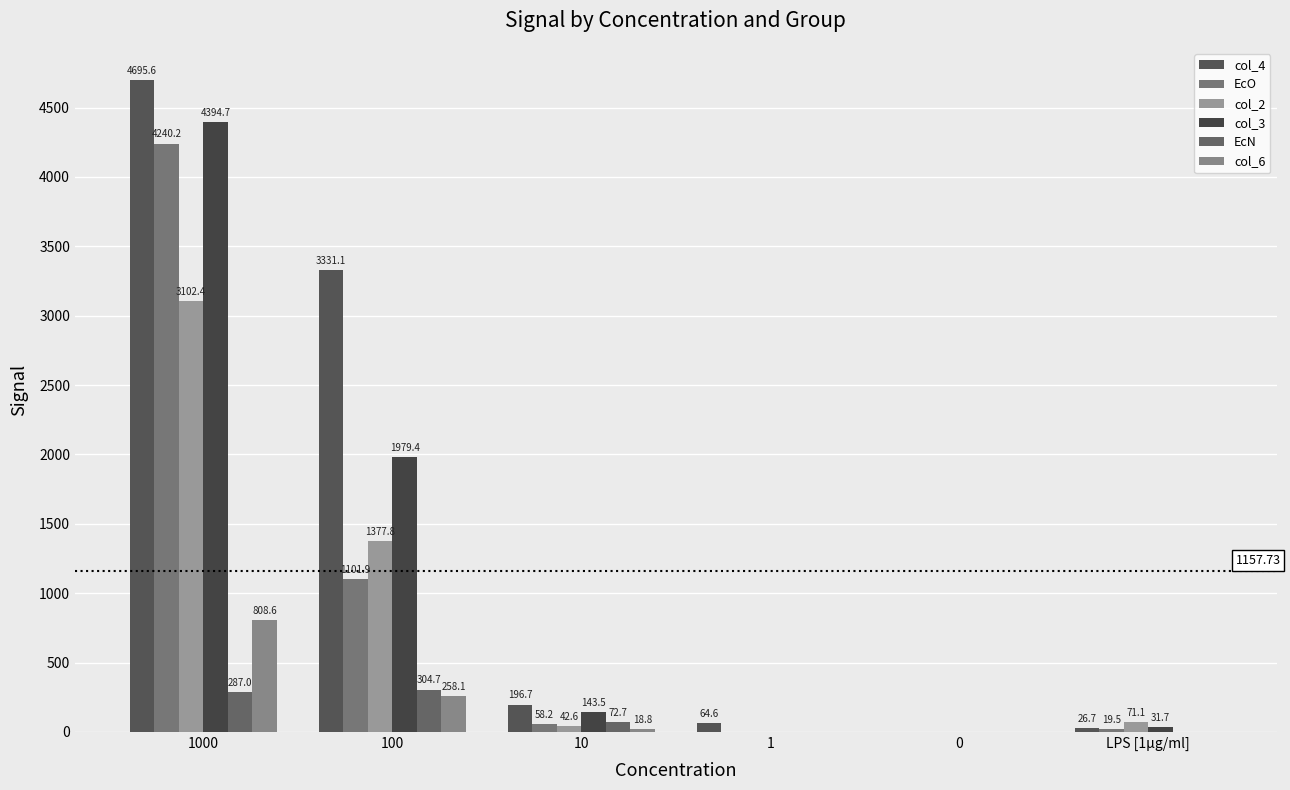

Which series has the largest range (max minus min)?

col_4